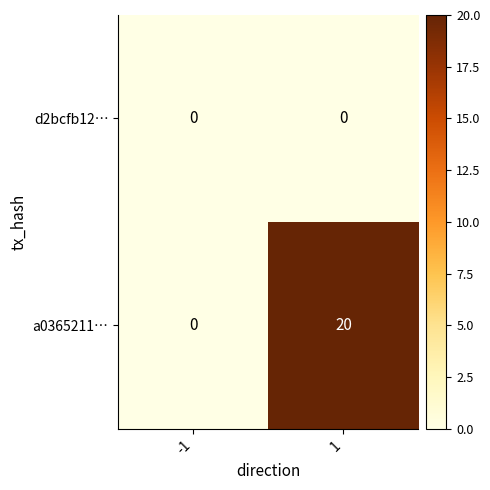

List the series in order of their peak value, lowest first.

d2bcfb12…, a0365211…